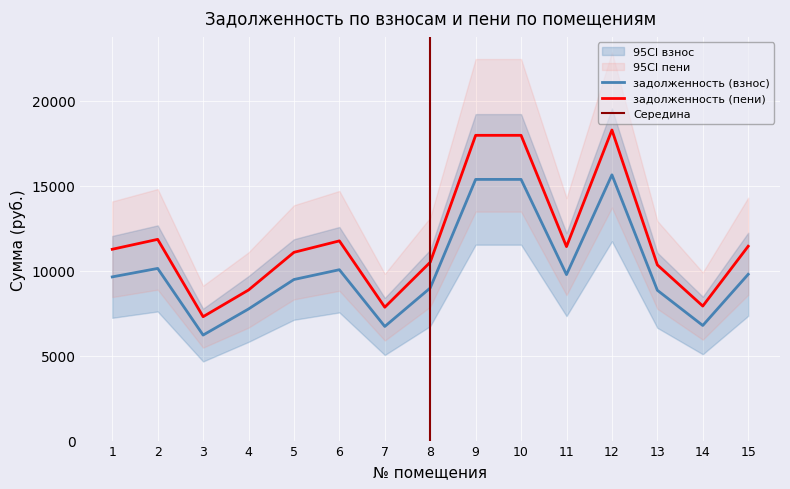

What is the difference between the maximum and minimum values in the задолженность (взнос) series?

9435.2